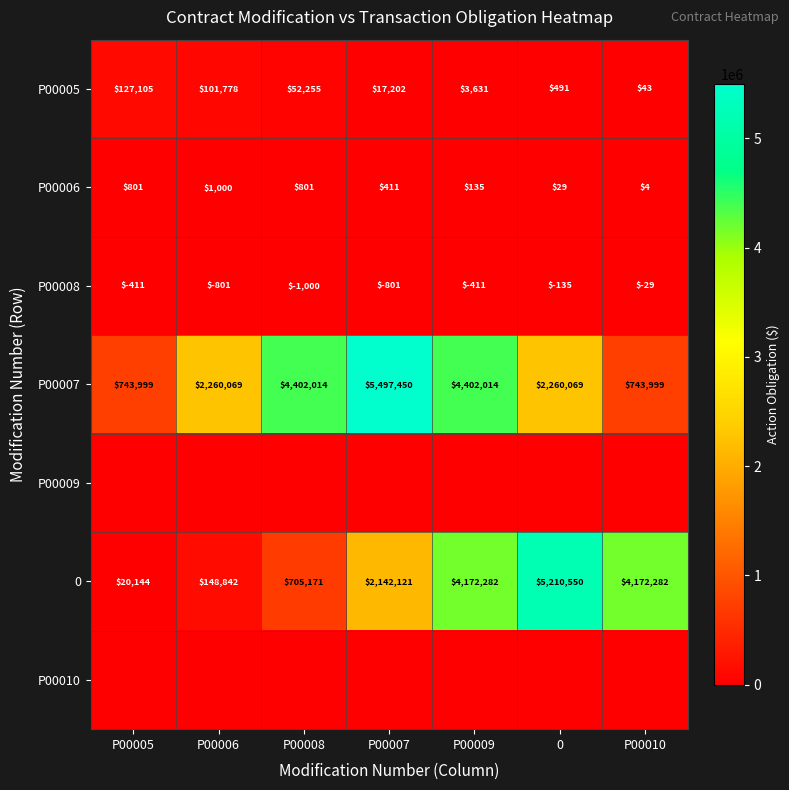

Which category has the lowest value in the P00005 series?

P00010